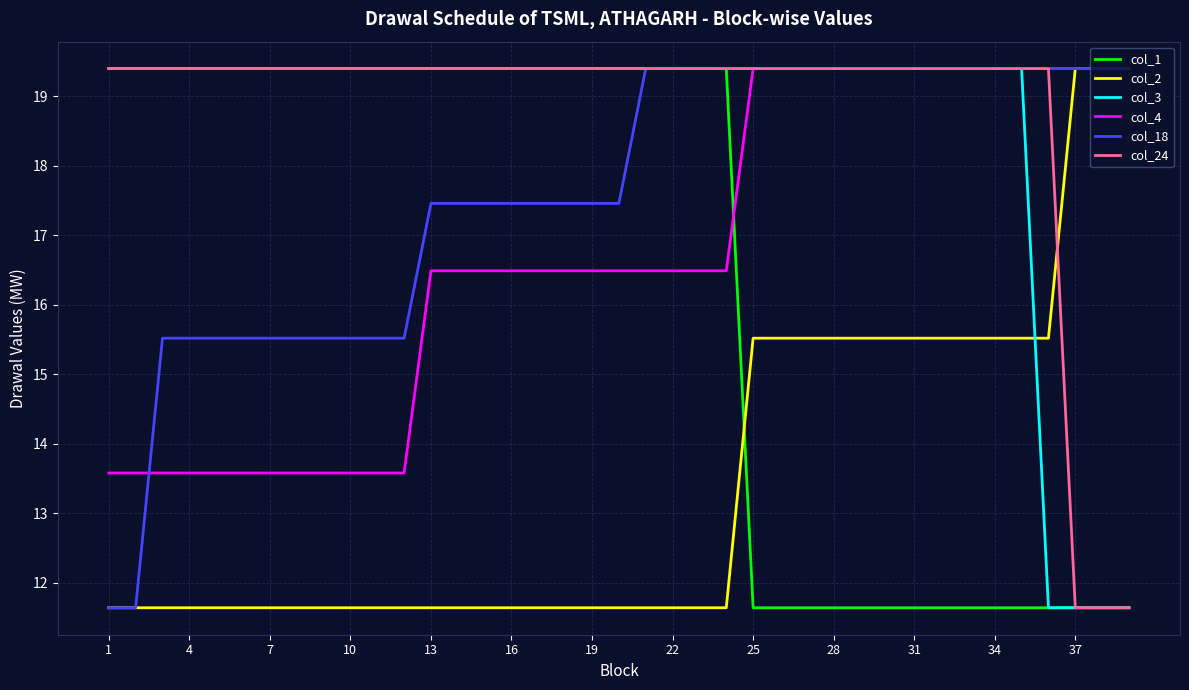

What is the greatest value displayed?

19.4